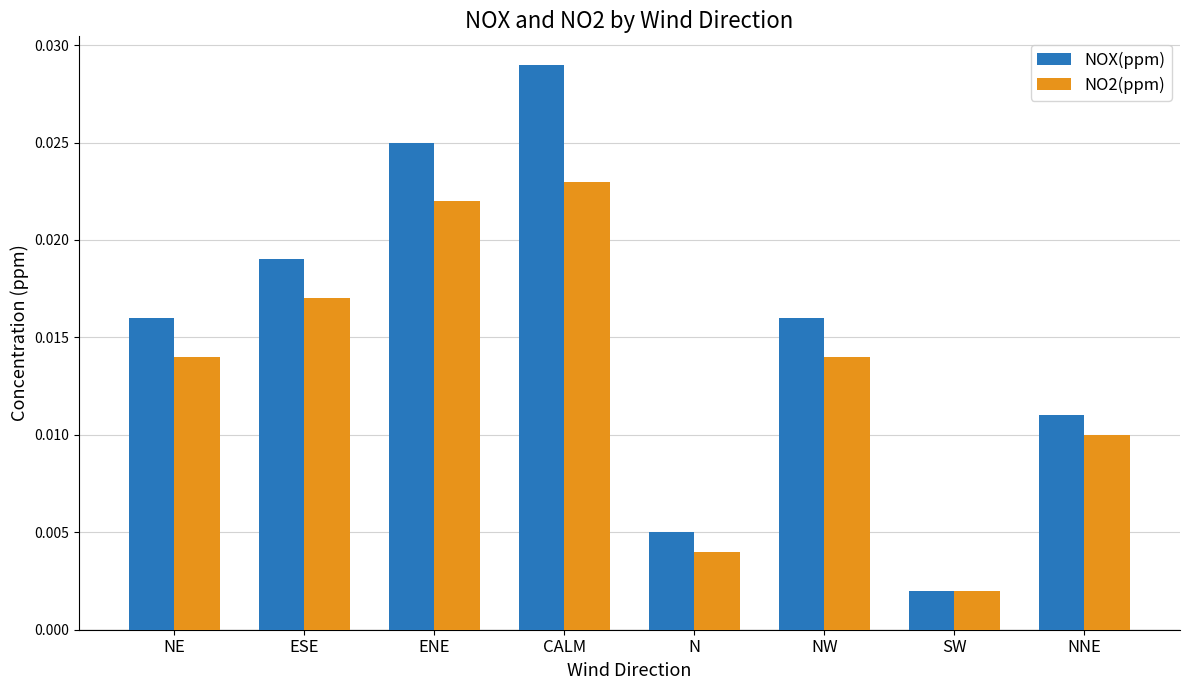

Which series has the largest total across all categories?

NOX(ppm)